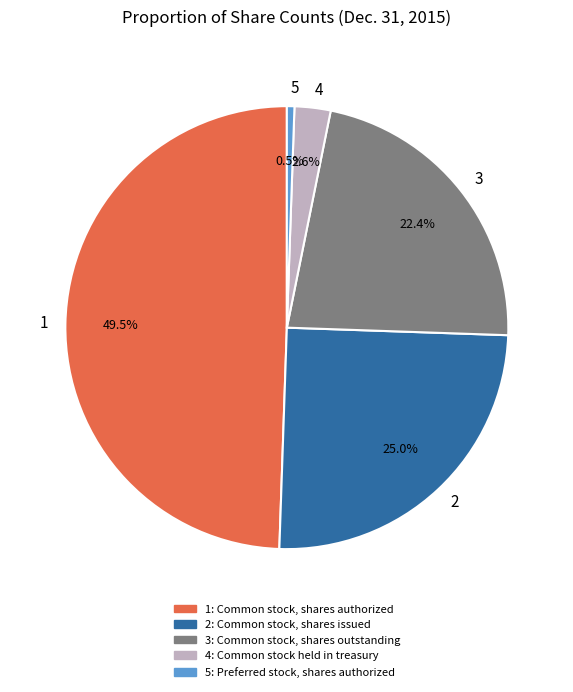

How much of the chart is everything except 3?

77.6%